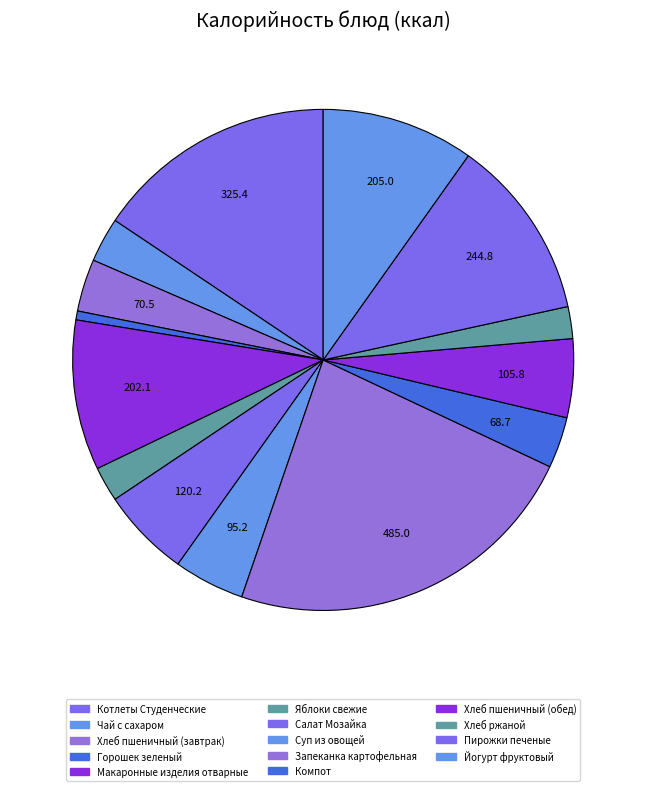

How many slices are in this pie chart?

14